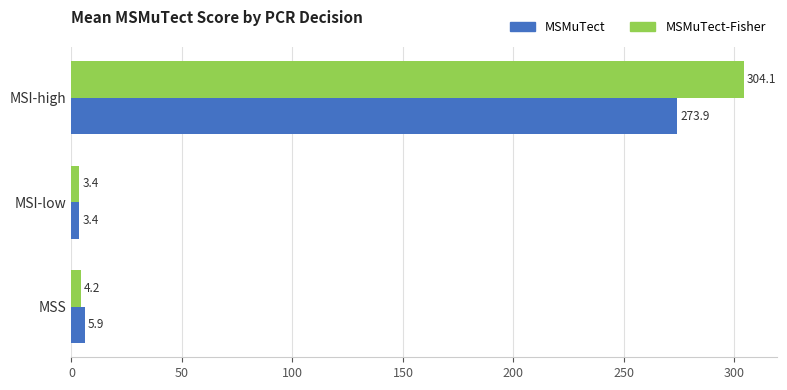

What are all the series names shown in the legend?

MSMuTect, MSMuTect-Fisher